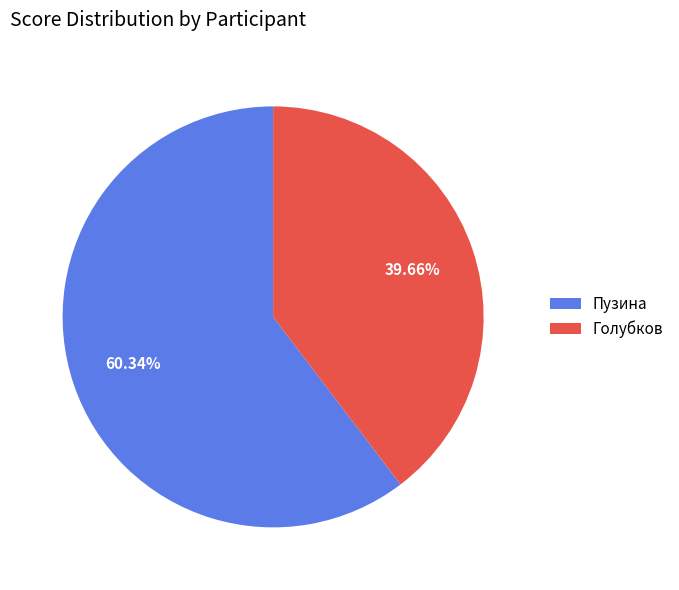

How many segments does this pie chart have?

2